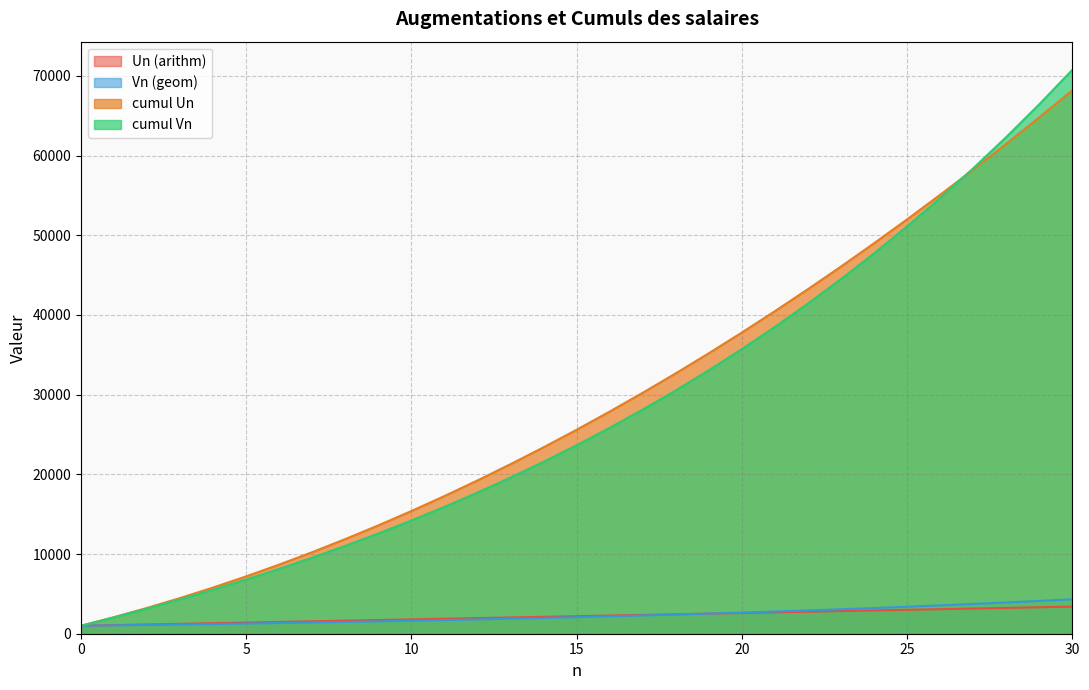

What is the difference between the maximum and second lowest values in the cumul Un series?

66120.0